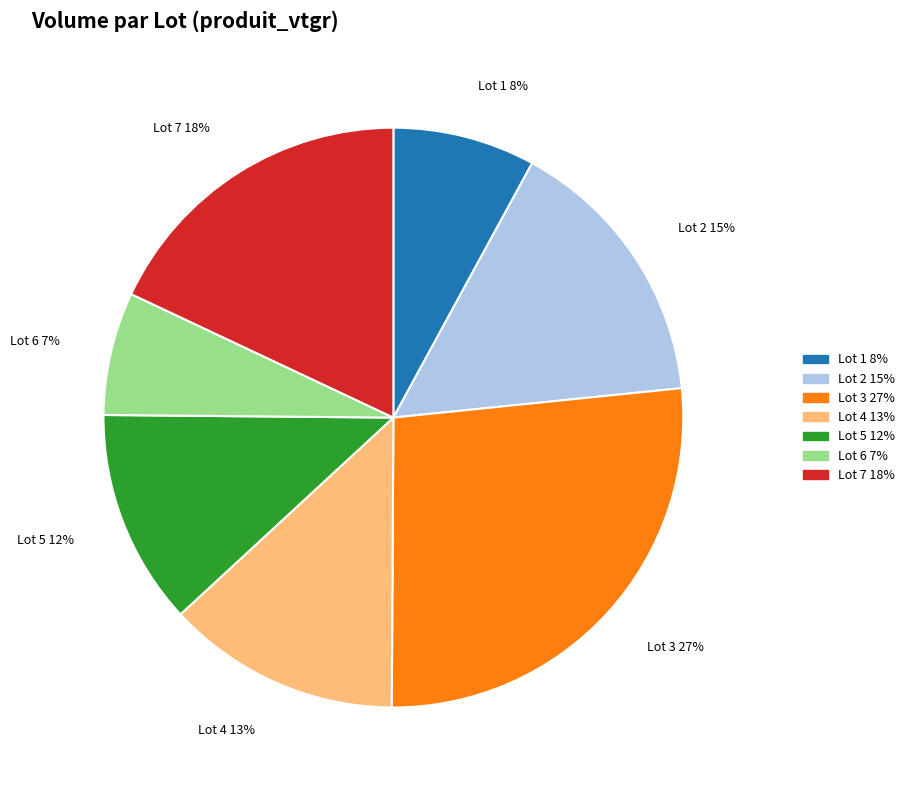

The Lot 3 slice represents 27% of the pie. True or false?

True